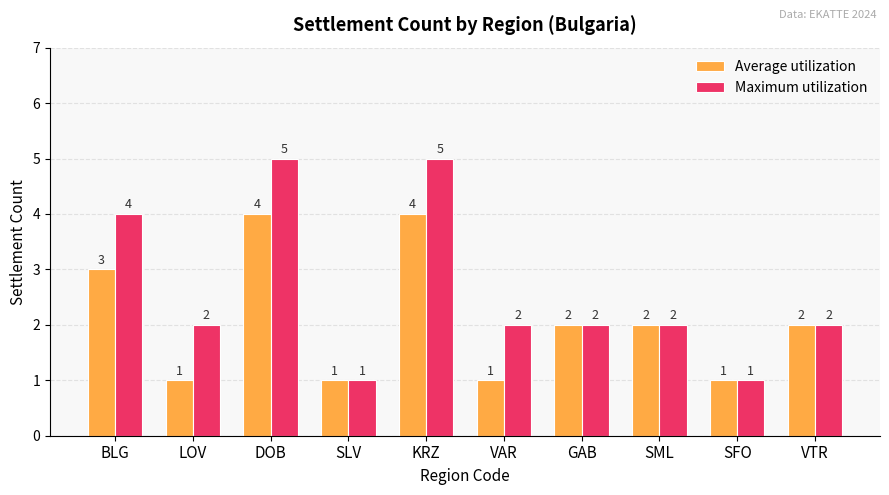

The Average utilization series shows 1 at SLV. True or false?

True